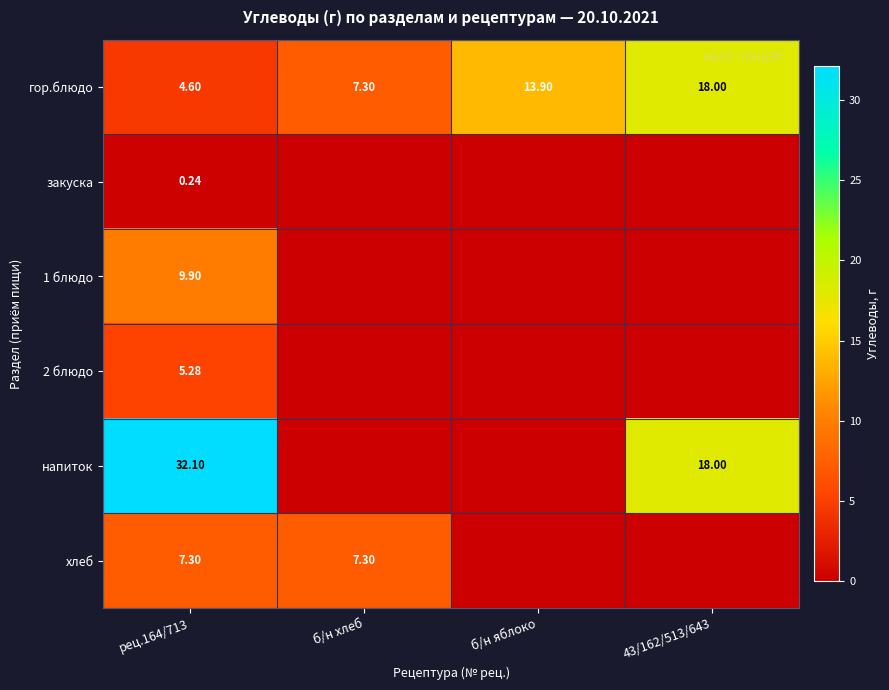

Is the value of 2 блюдо at рец.164/713 greater than the value of гор.блюдо at б/н хлеб?

No